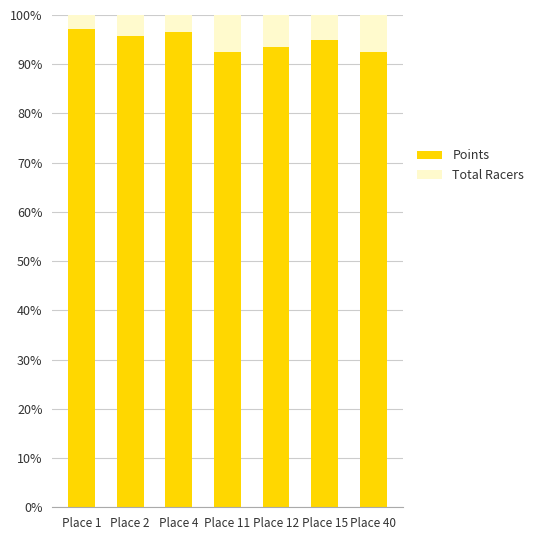

What is the maximum value for Points?

97.2